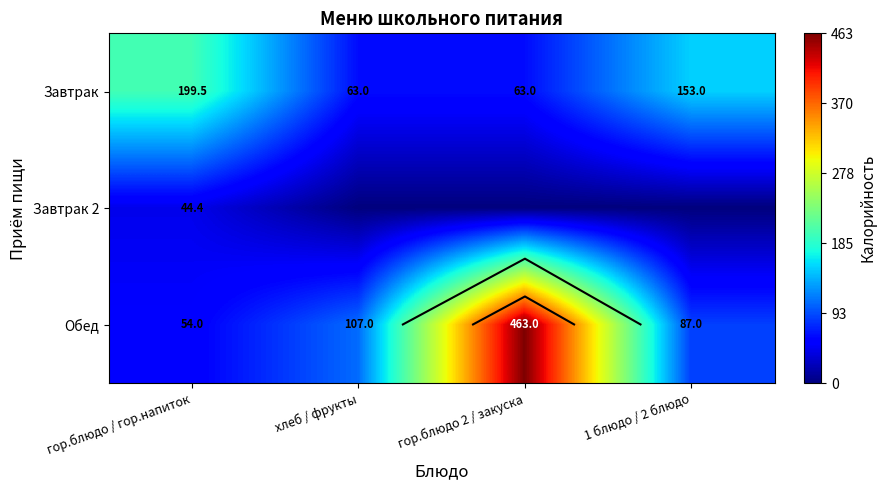

Is the value of Завтрак at хлеб / фрукты greater than the value of Завтрак 2 at 1 блюдо / 2 блюдо?

Yes